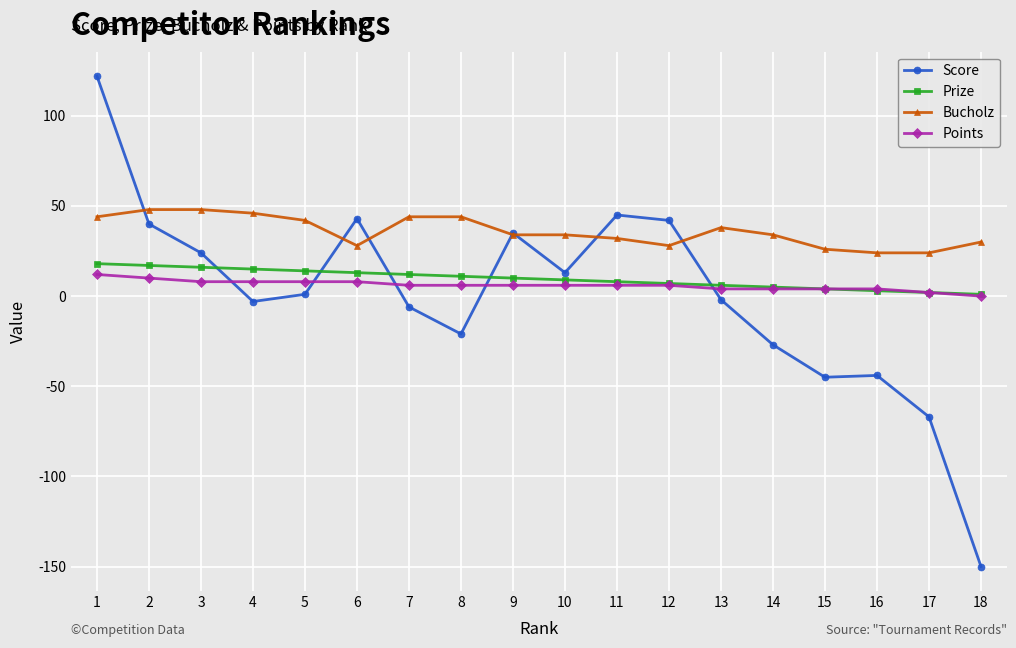

What is the spread (max minus min) of values at 7?

50